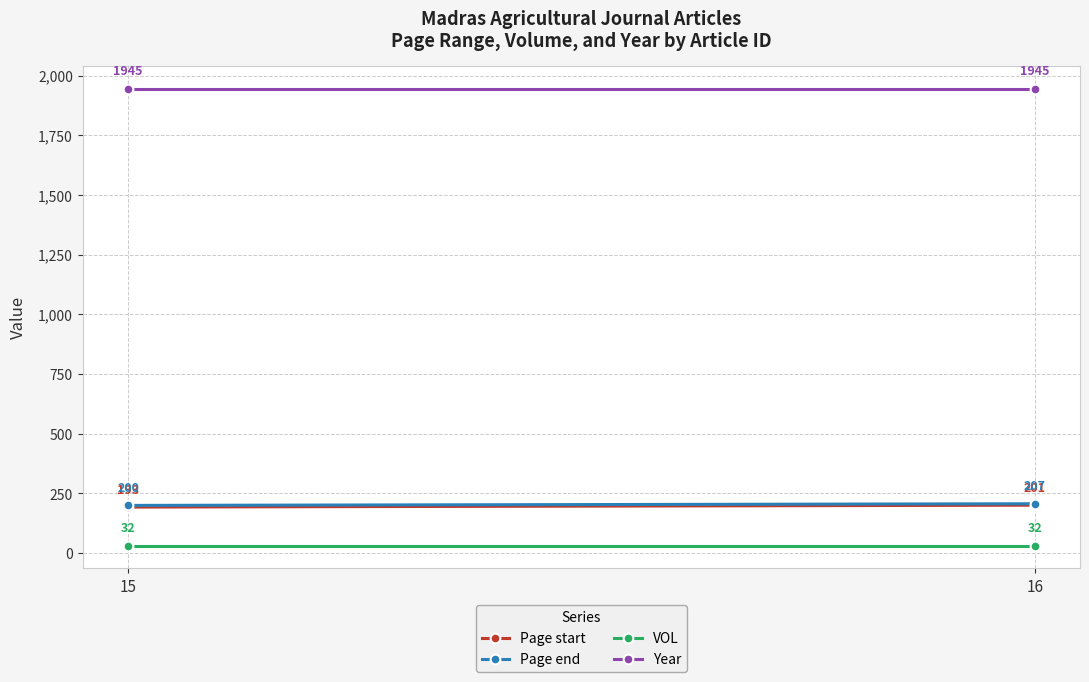

List the labels in order of Year value, largest first.

15, 16